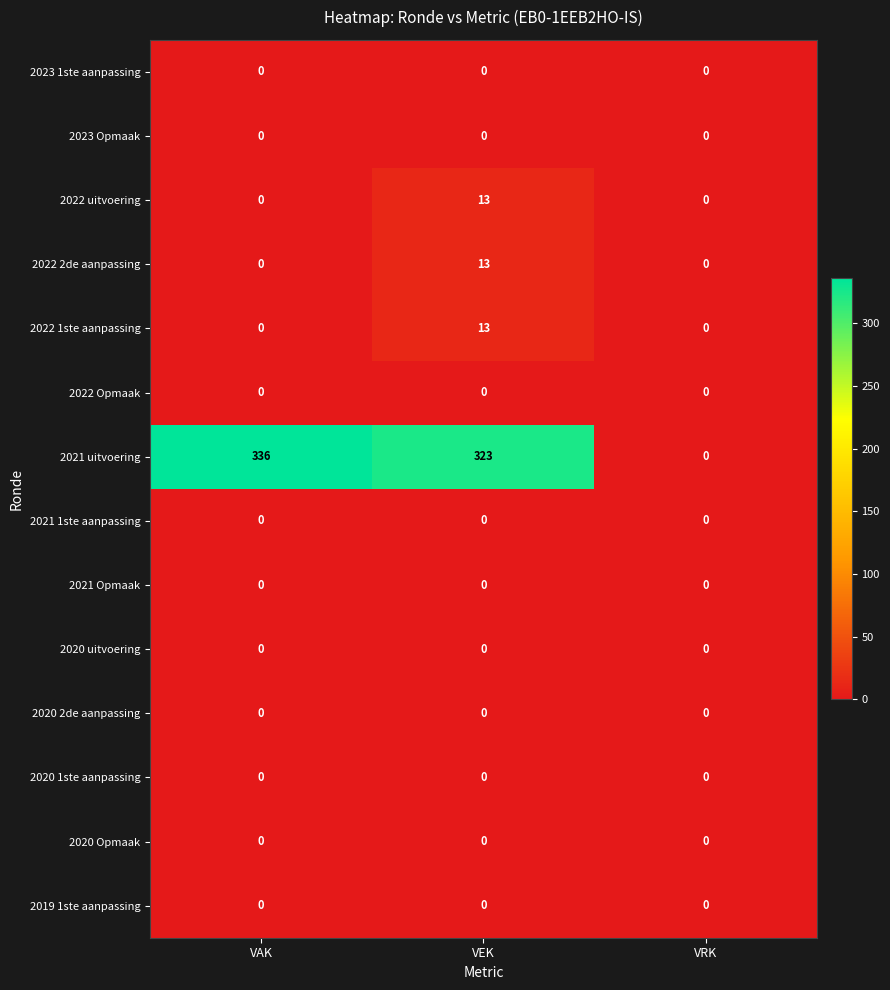

Is it true that 2022 Opmaak equals 0 at VAK?

True